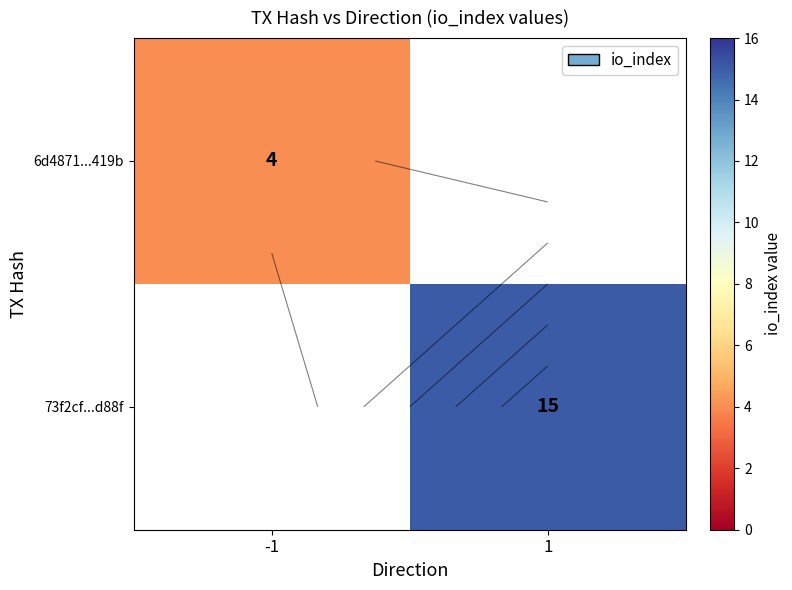

What is the minimum value shown in the chart?

4.0